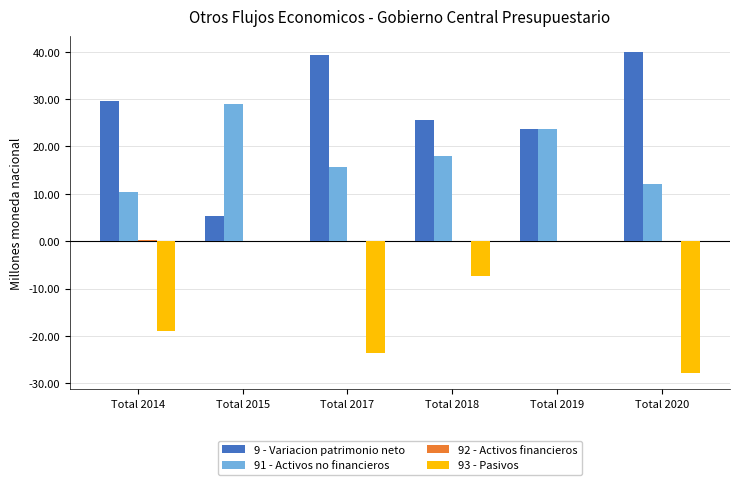

True or false: 91 - Activos no financieros has a value of 40.0 at Total 2019.

False